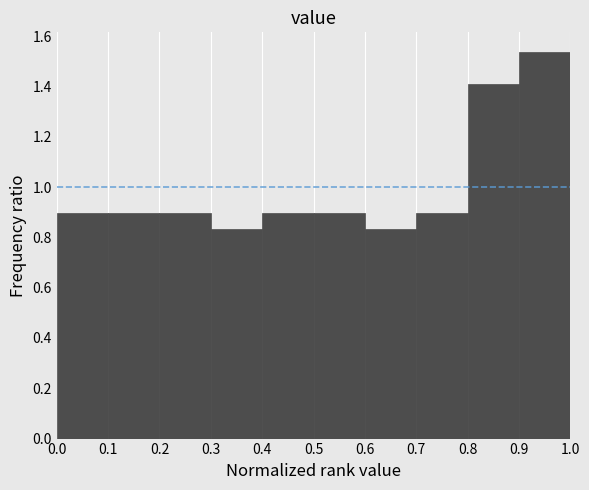

What is the height of the bar covering 0.7 to 0.8 on the x-axis? The values are not printed on the chart, so give them approximately, as read against the axis.

0.90